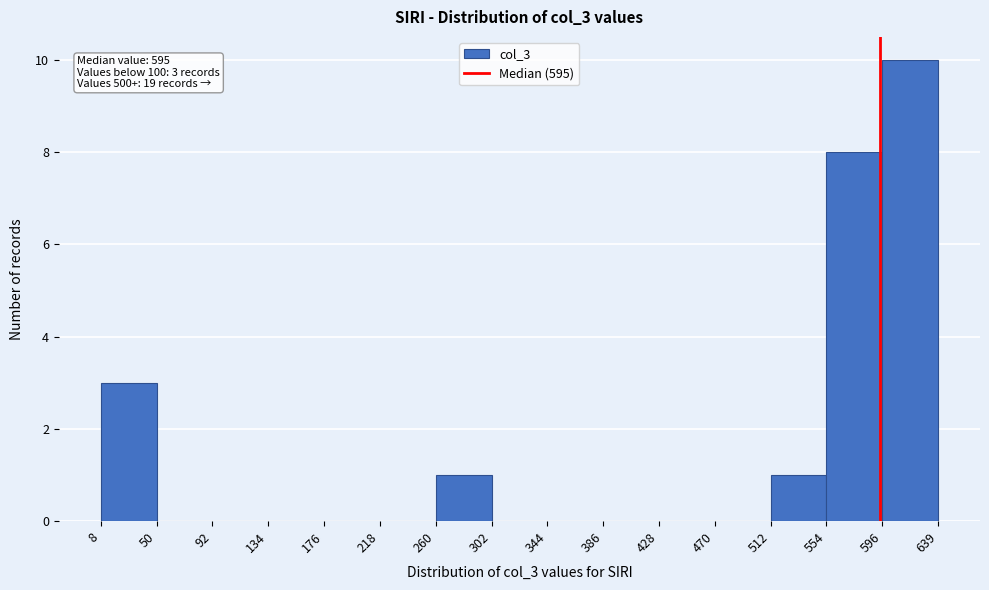

Over which range of the x-axis is the bar tallest?

596 to 639